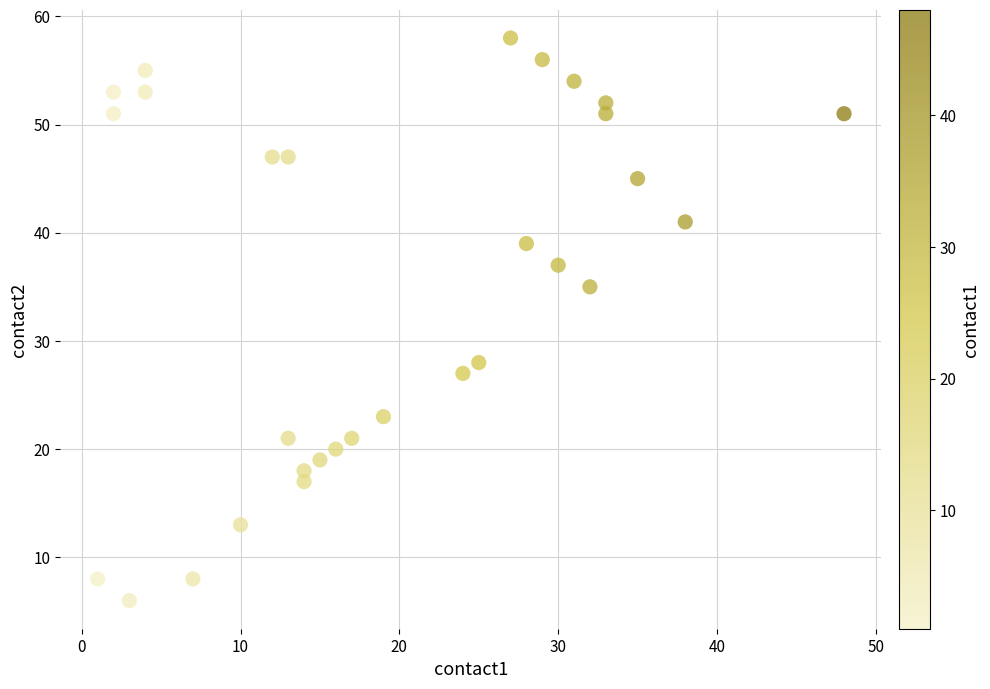

What is the range of X values (max minus min)?

47